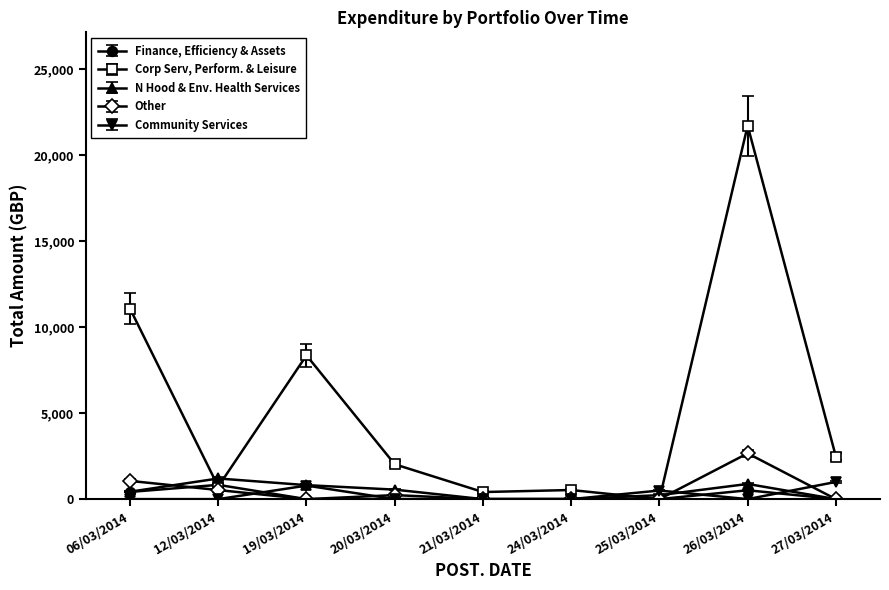

How many values in the Finance, Efficiency & Assets series exceed 0?

3